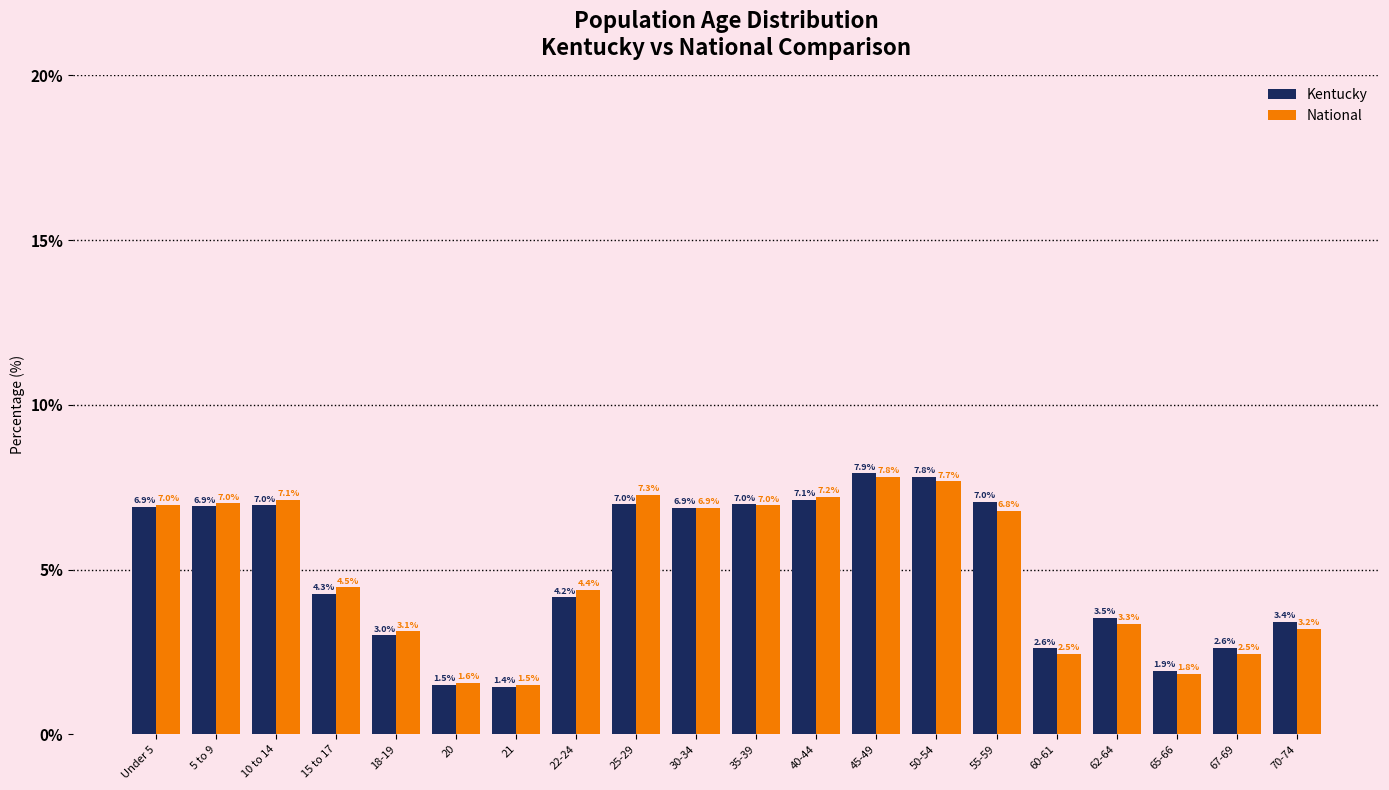

What is the label of the 17th bar from the left?

62-64